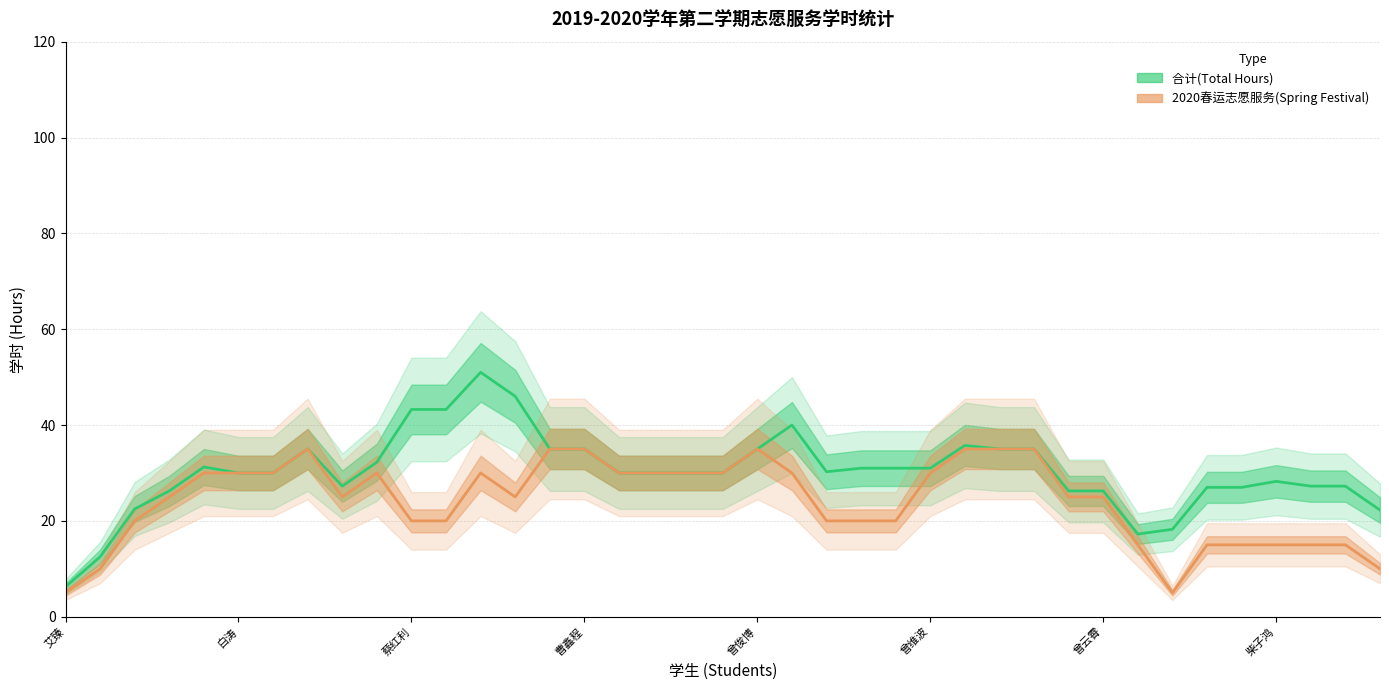

Is it true that 合计(Total Hours) equals 11 at 曹强?

False